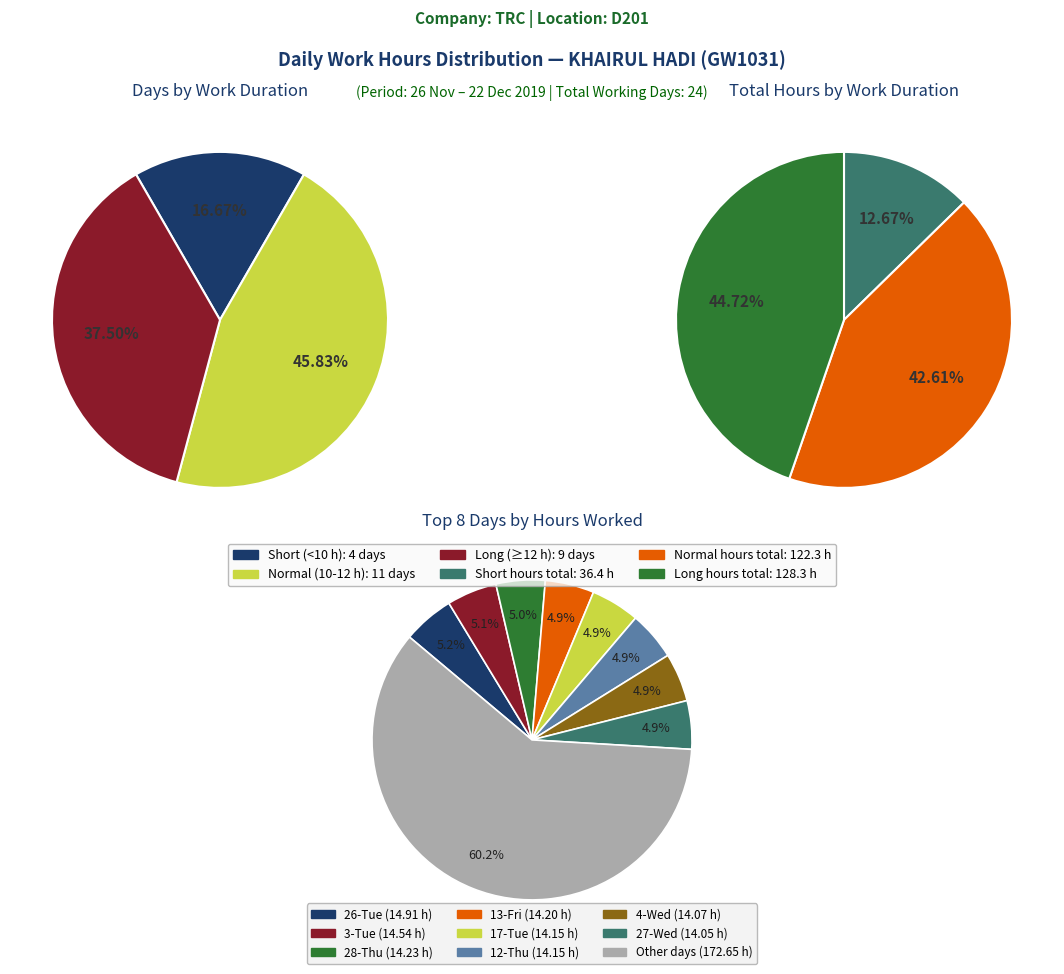

Which slice is the largest?

26-Tue